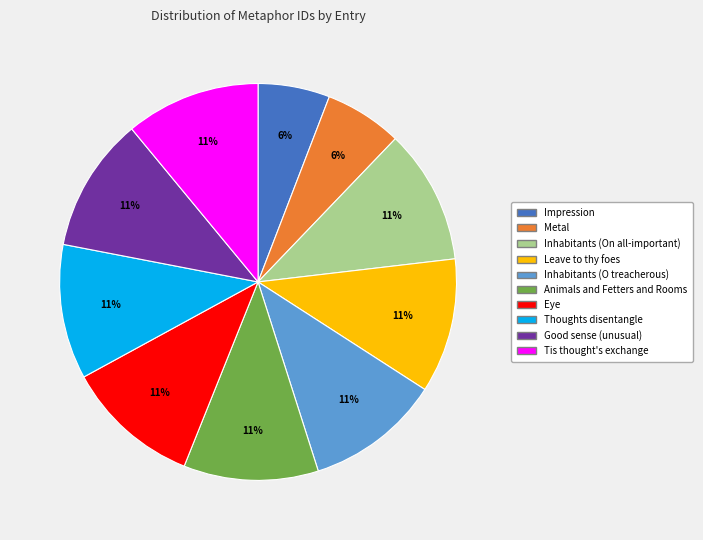

To the nearest percent, what percentage of the pie is Good sense (unusual)?

11%